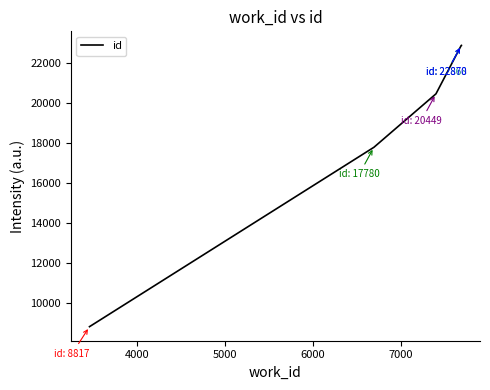

True or false: there are more than 2 points higher than both neighbors.

False